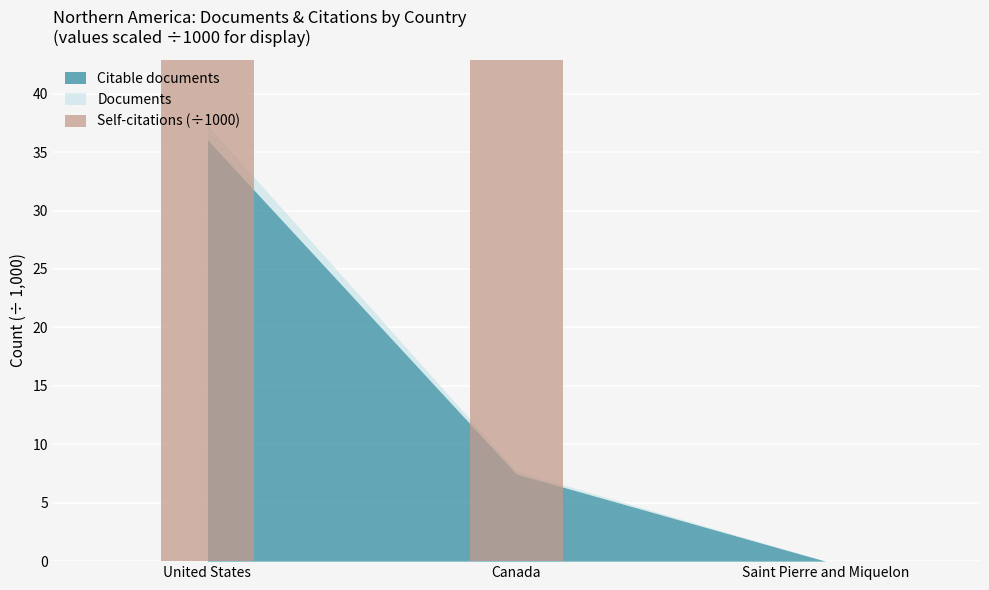

What is the label of the 2nd bar from the left?

Canada